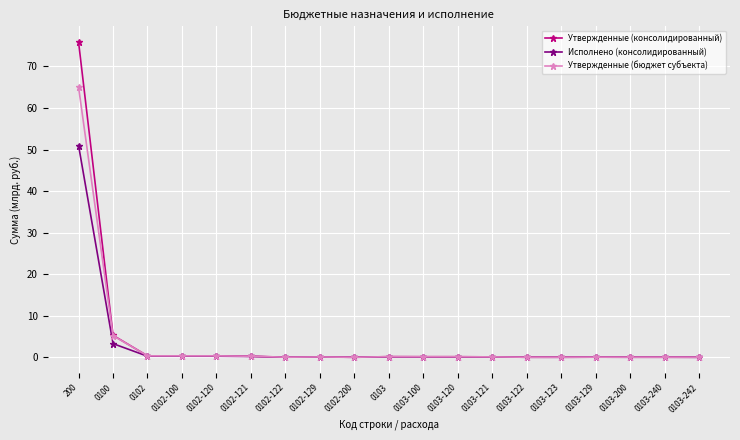

What is the value of the Утвержденные (консолидированный) point at the 4th from the left?

0.3